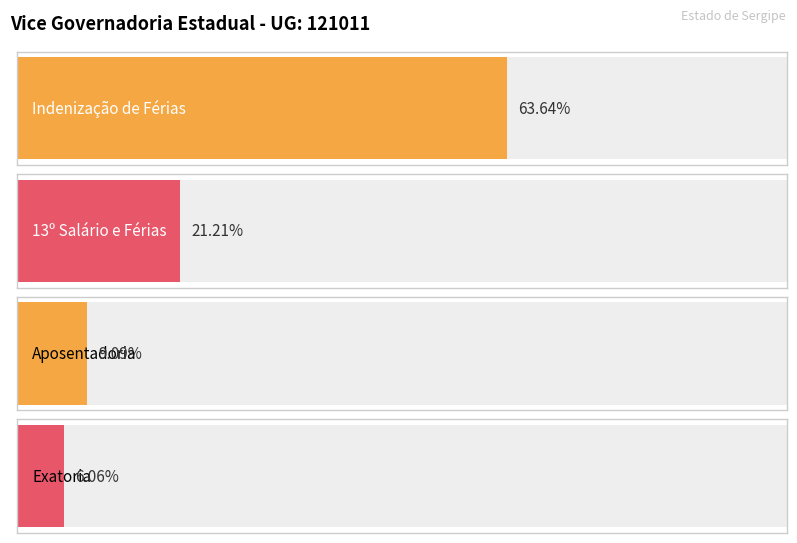

Which series has the largest range (max minus min)?

Indenização de Férias